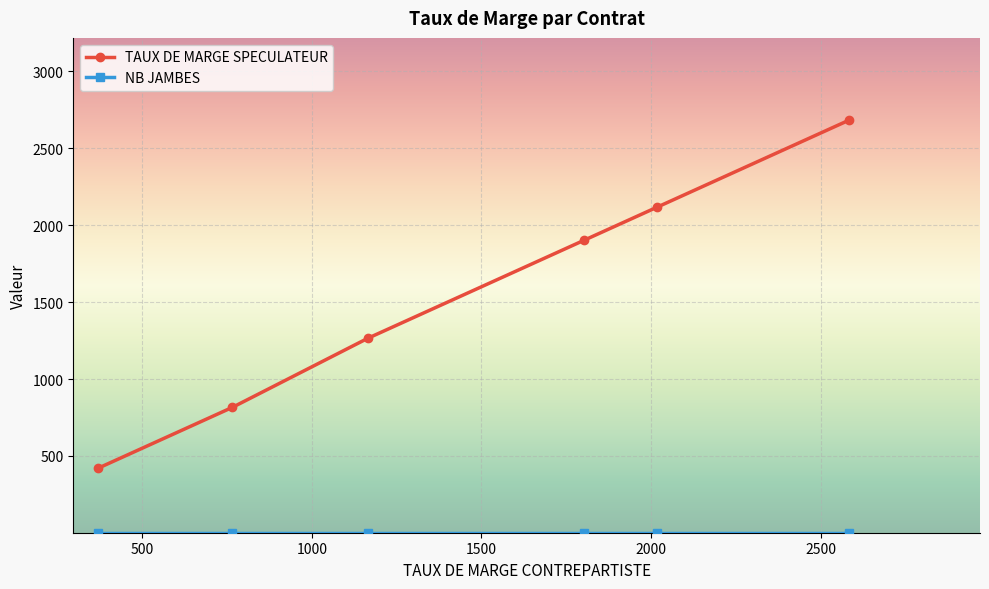

True or false: TAUX DE MARGE SPECULATEUR has more than 0 points higher than both neighbors.

False